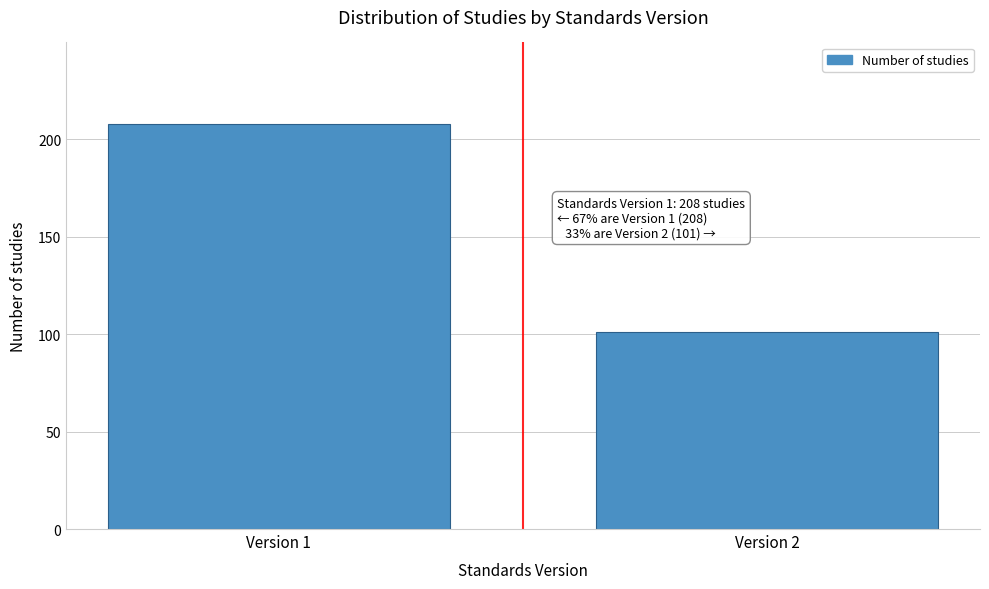

Reading left to right, list all the values displayed in this chart.

208	101